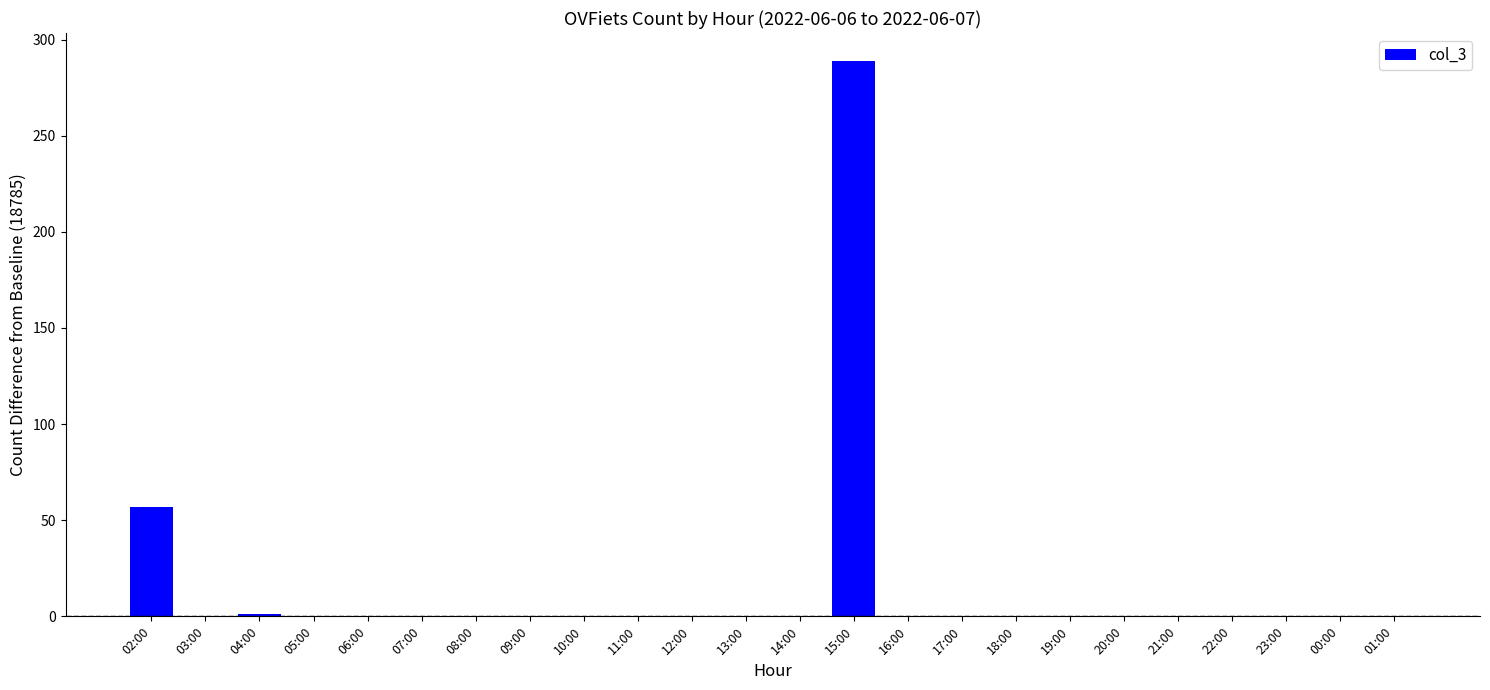

What is the maximum value shown in the chart?

289